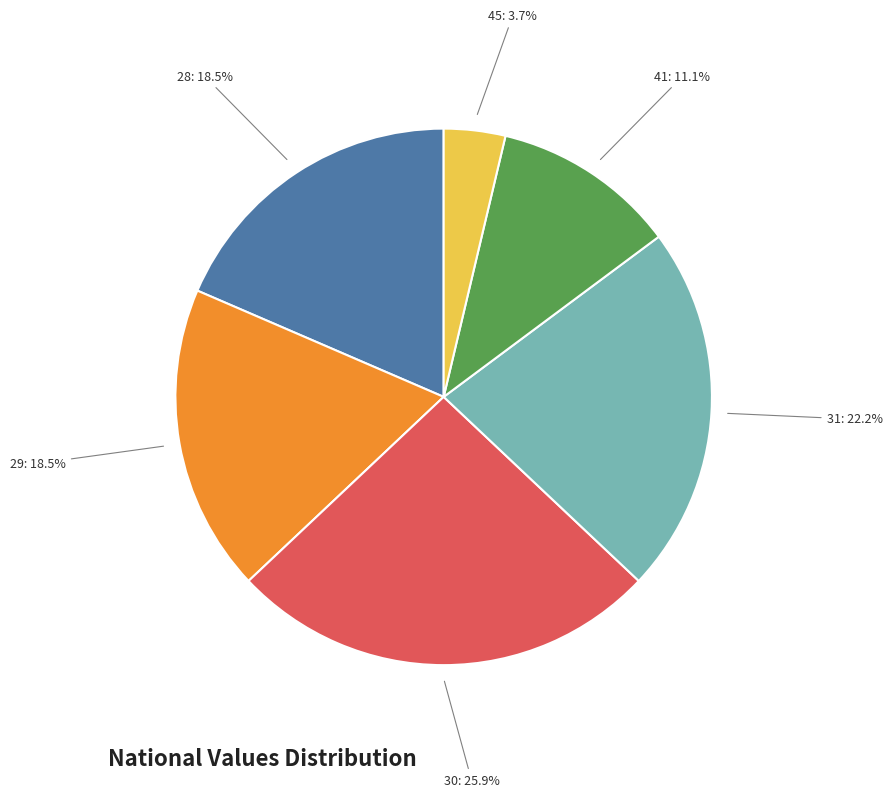

How much of the chart is everything except 29: 18.5%?

81.5%